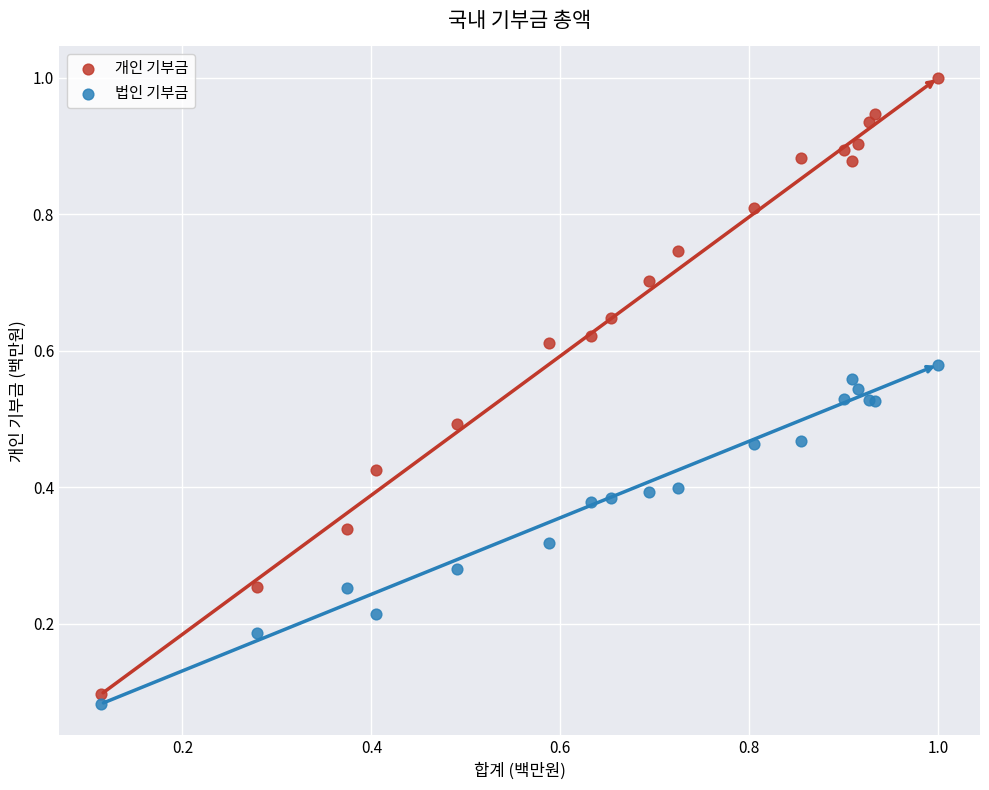

Which series contains the highest Y value?

개인 기부금